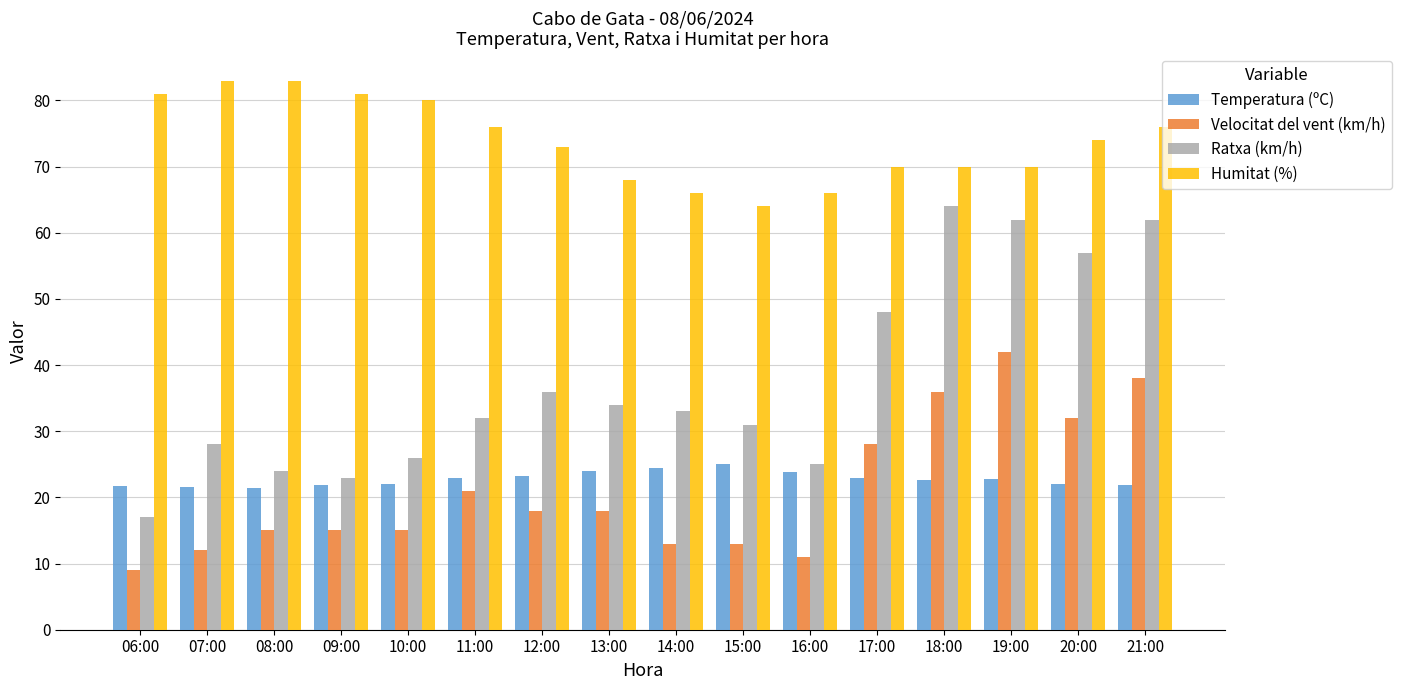

What is the difference between the maximum and second lowest values in the Temperatura (ºC) series?

3.5